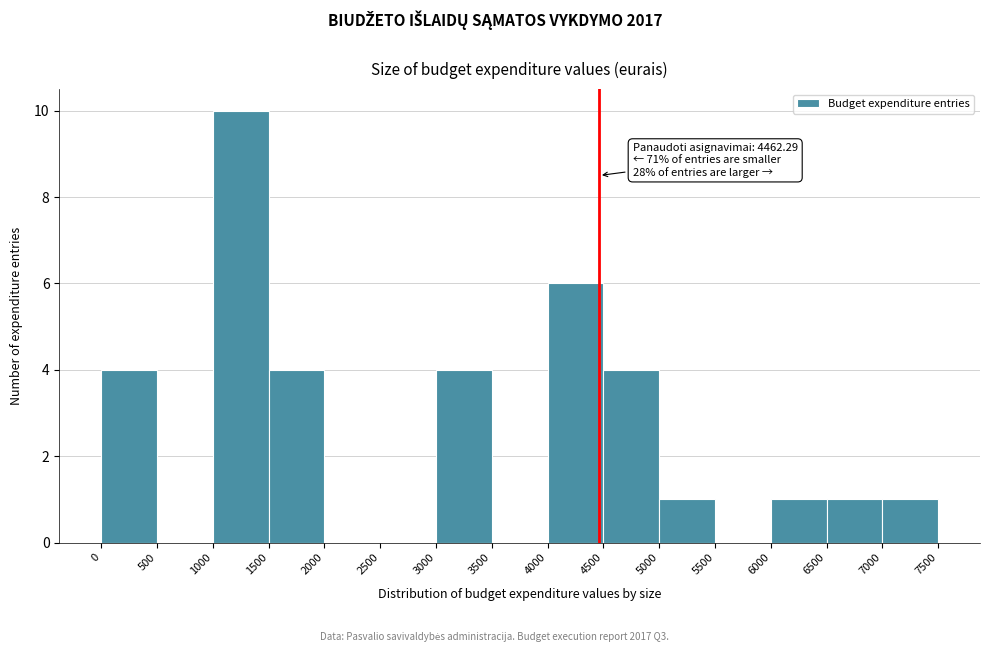

Over which range of the x-axis is the bar tallest?

1000 to 1500